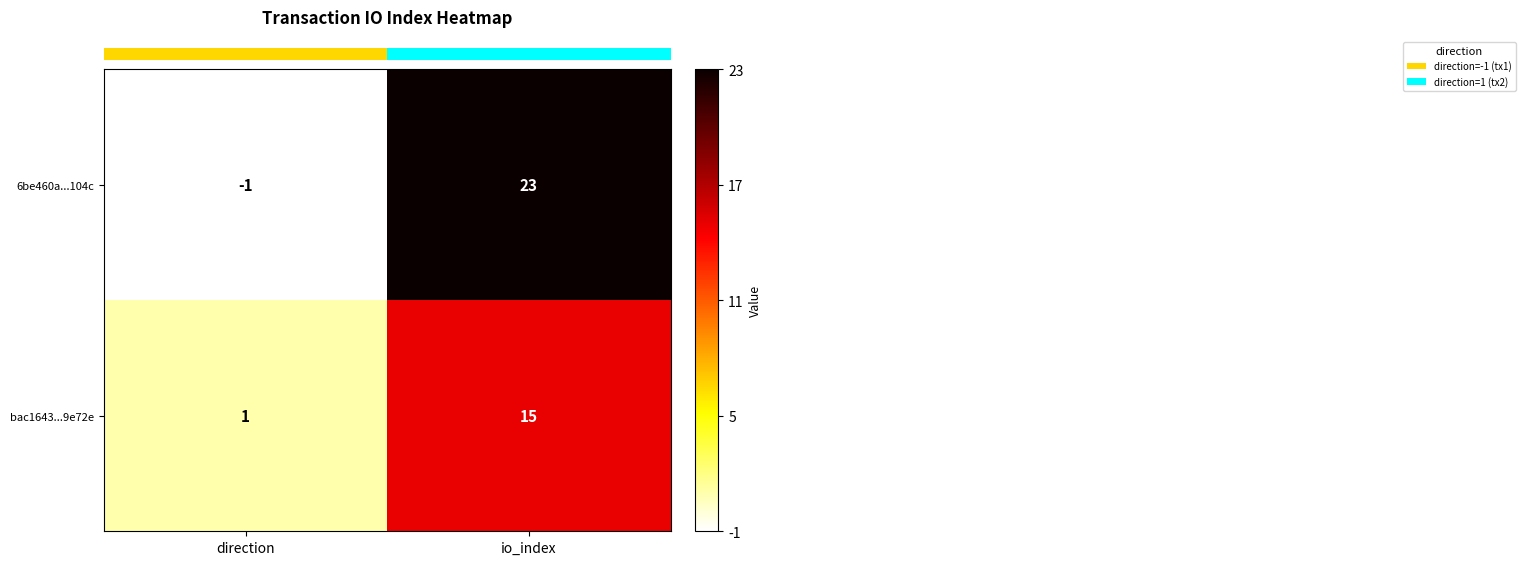

Rank the series by their average value, from lowest to highest.

bac1643...9e72e, 6be460a...104c